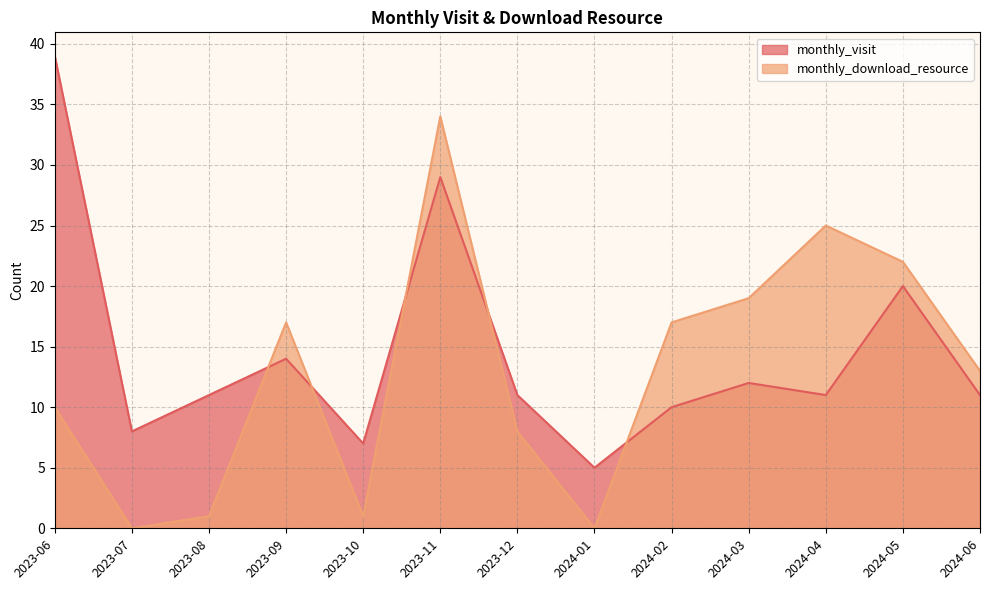

How many values in monthly_download_resource are above zero?

11